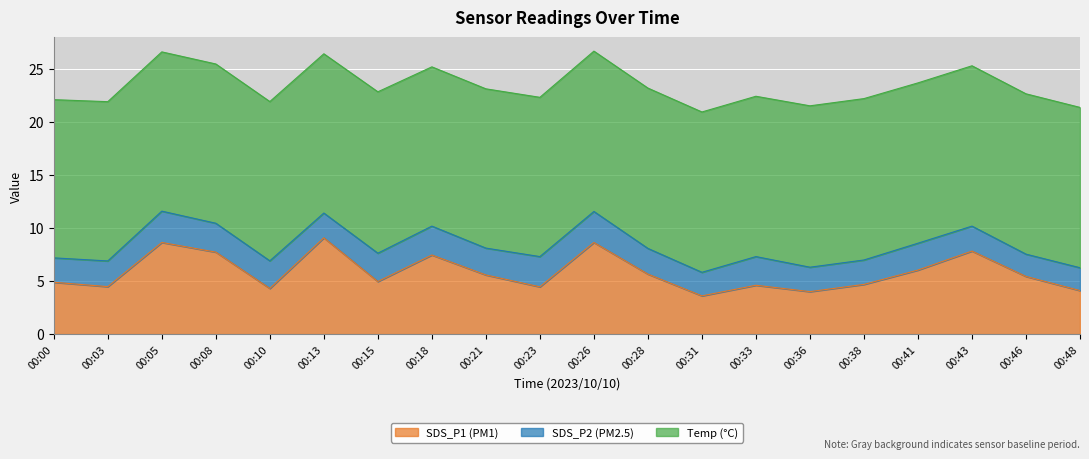

Is it true that Temp equals 15.1 at 00:33?

True